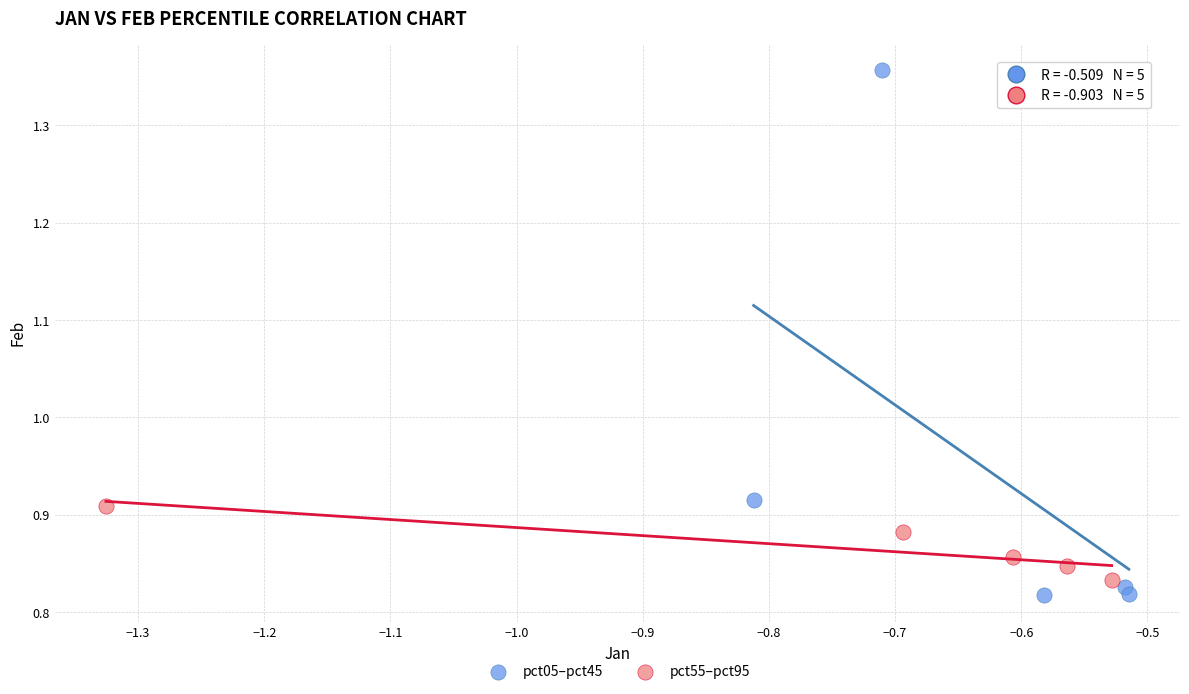

Which series contains the lowest Y value?

pct05–pct45